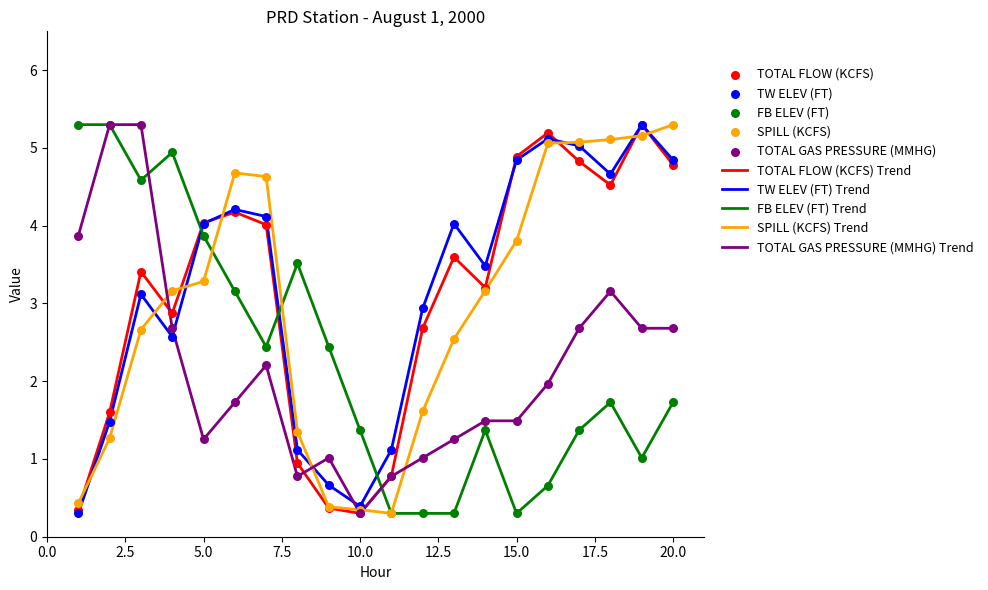

What is the minimum value shown in the chart?

0.3